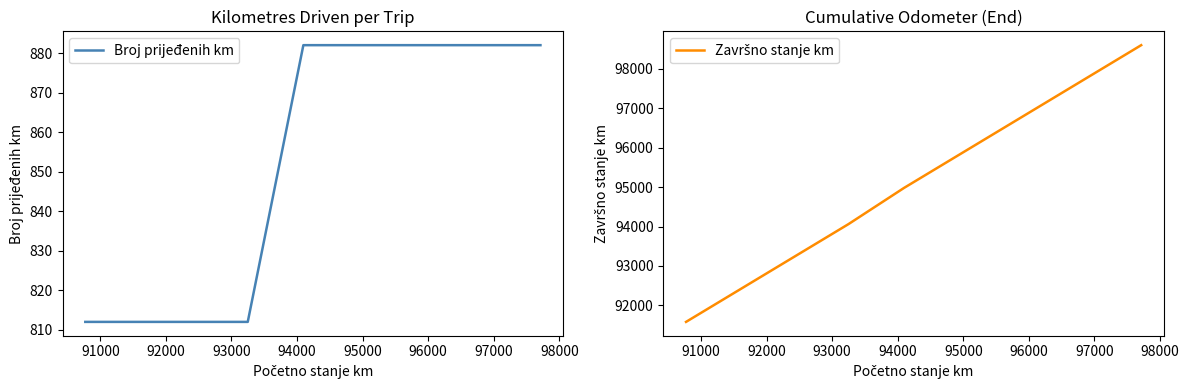

What is the difference between the second highest and second lowest values in the Broj prijeđenih km series?

70